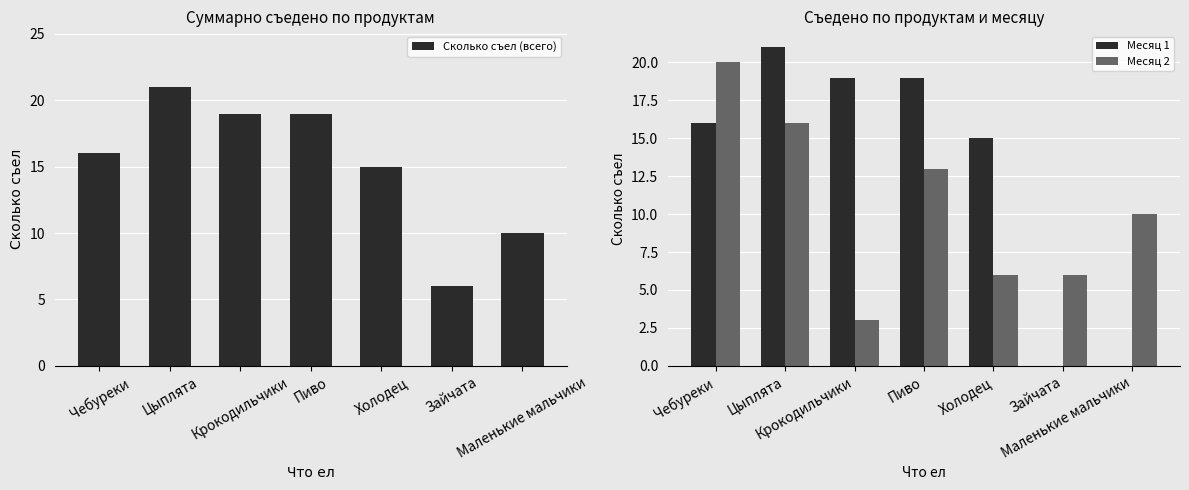

Rank the series by their average value, from lowest to highest.

Месяц 2, Месяц 1, Сколько съел (всего)